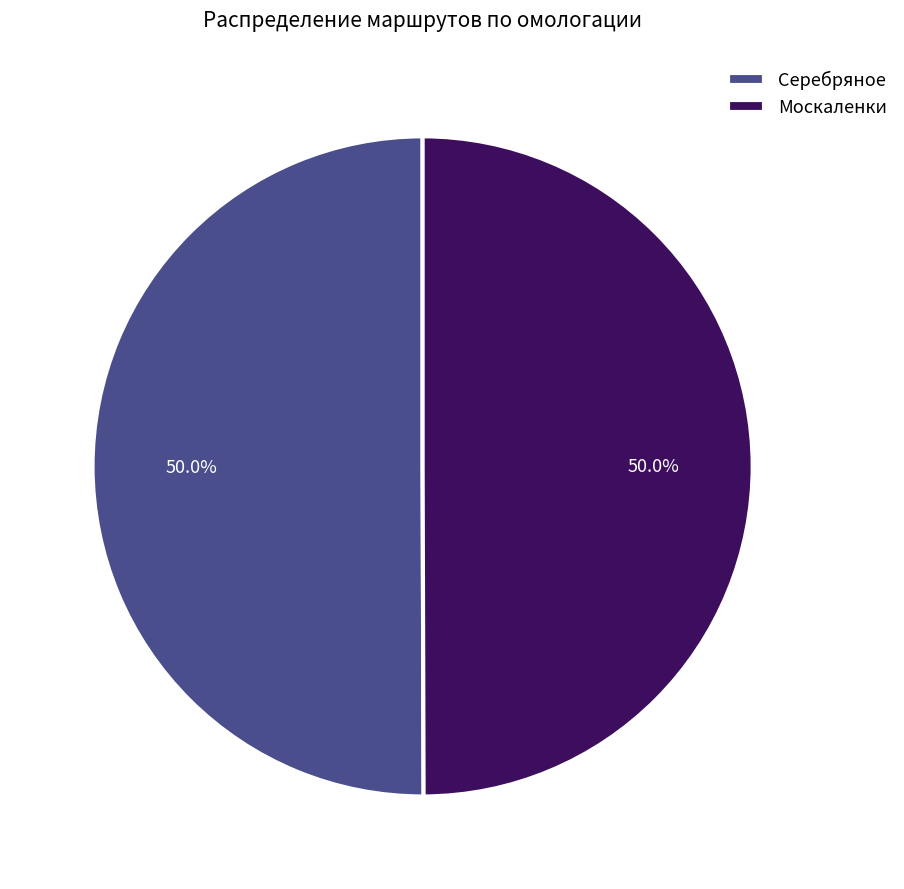

To the nearest percent, what percentage of the pie is Серебряное?

50%